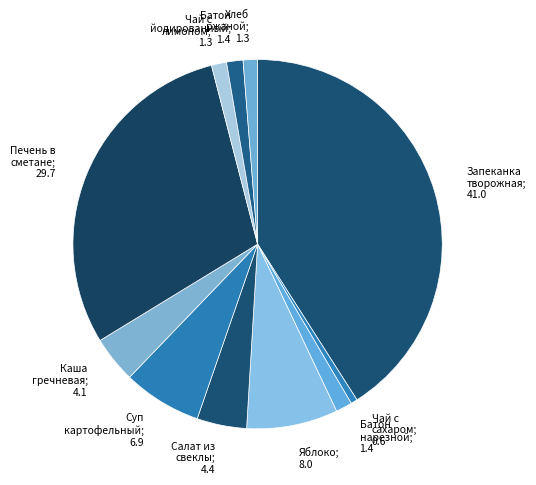

Is the sum of Каша гречневая; 4.1 and Чай с сахаром; 0.6 greater than half?

No